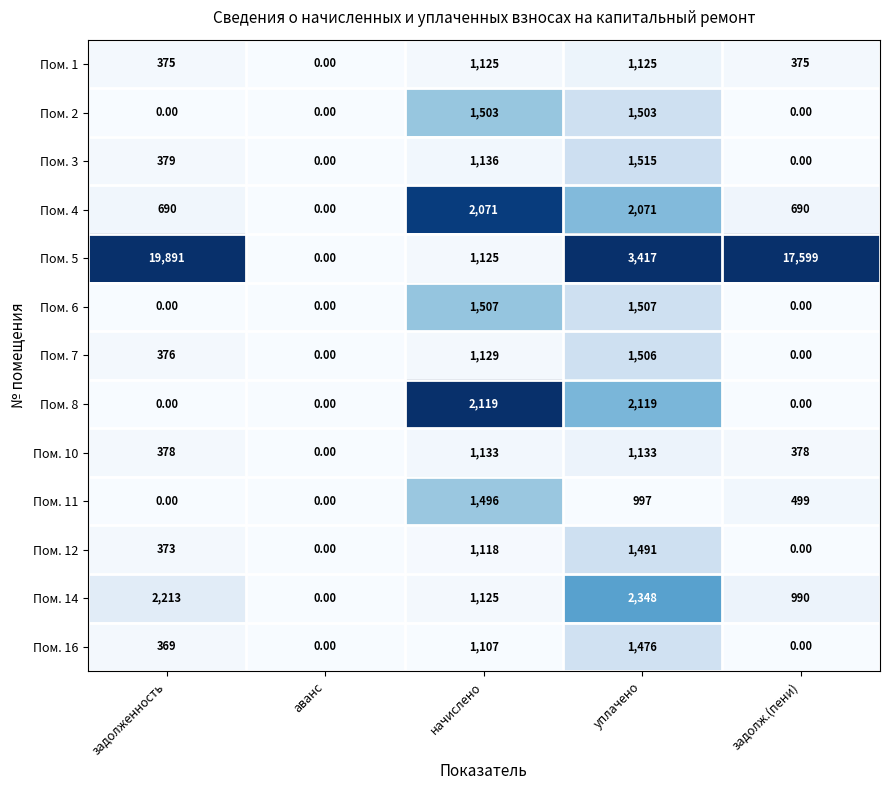

At which category is the sum across all series the highest?

задолженность